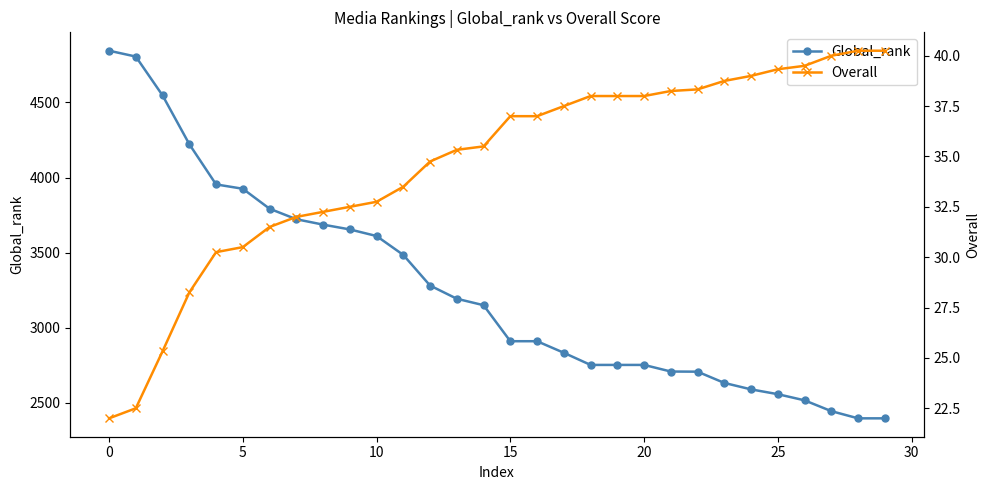

True or false: Overall has a value of 34.8 at 12.

True